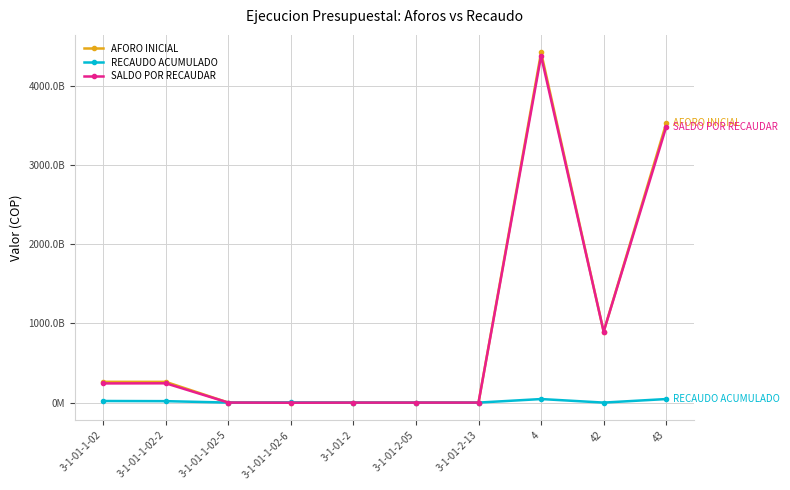

Is this an area chart (filled region under the line)?

No